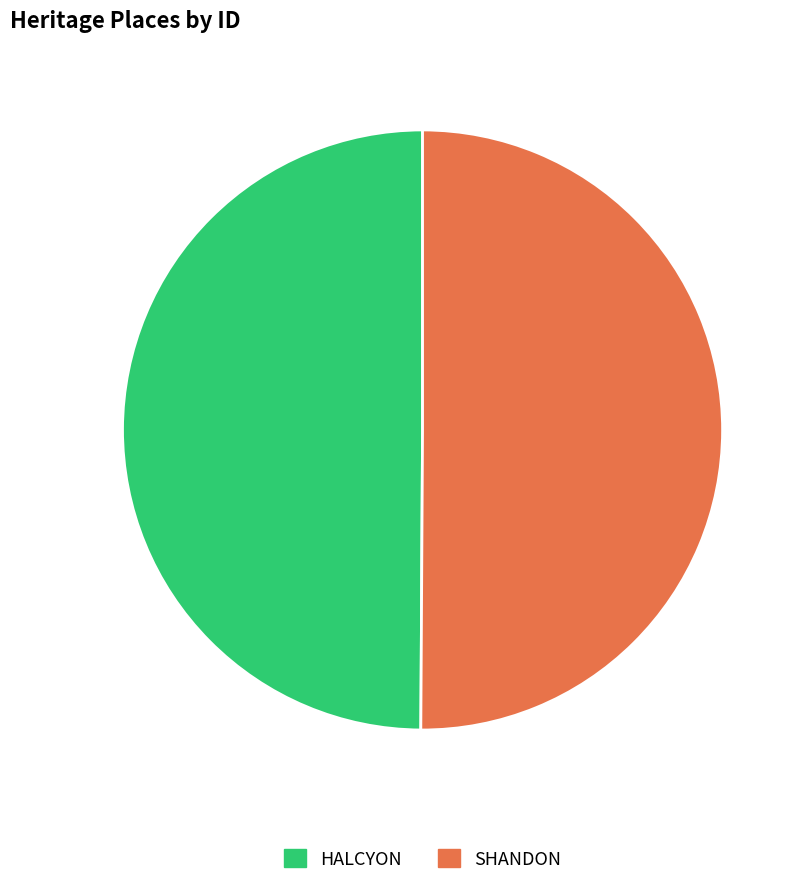

To the nearest percent, what is the combined percentage of HALCYON and SHANDON?

100%